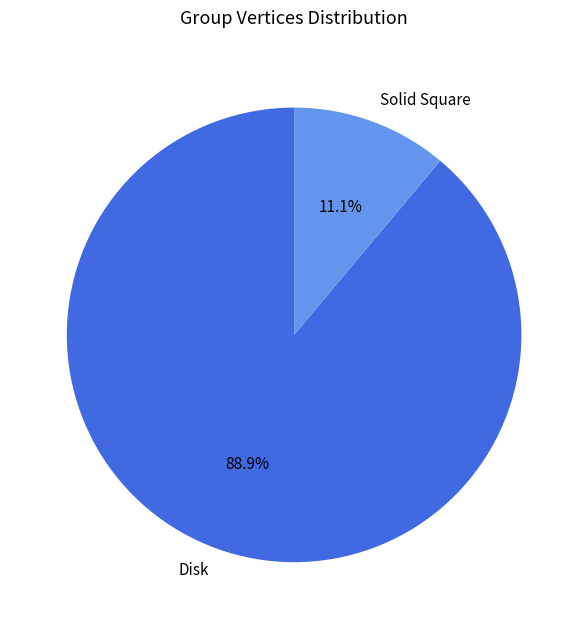

Count the number of slices in the pie.

2